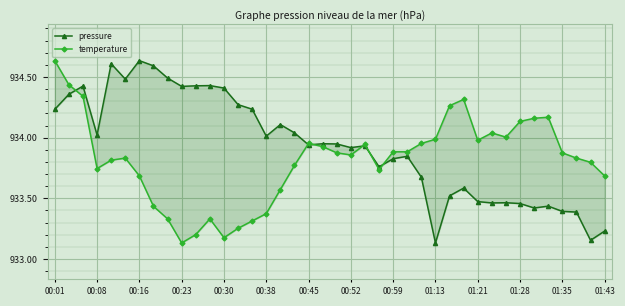

Rank the series by their maximum value, from lowest to highest.

pressure, temperature